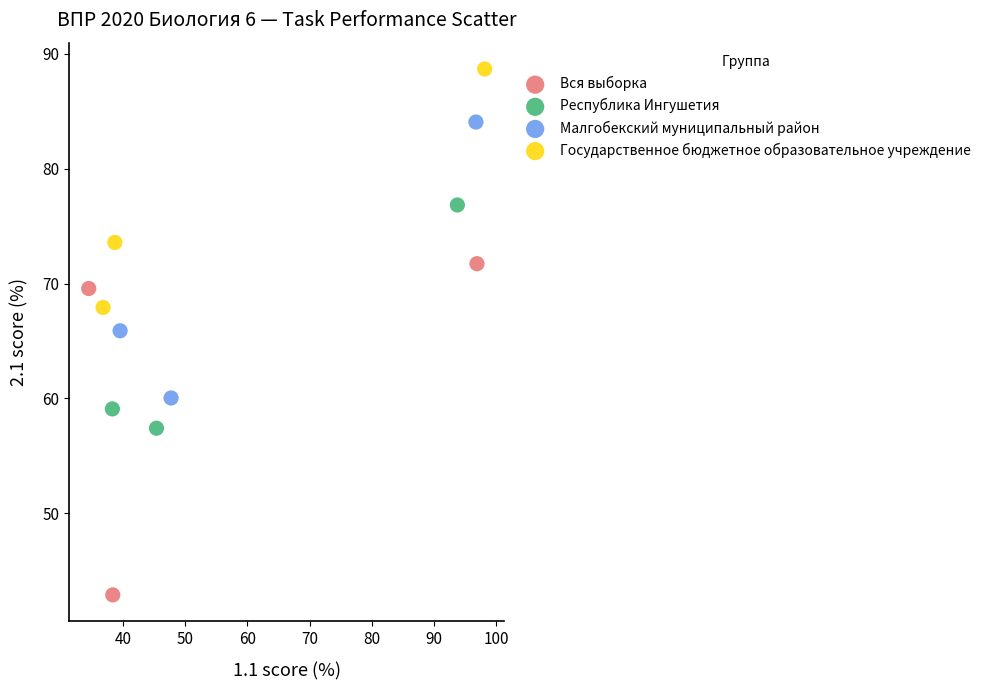

Which series reaches the minimum Y coordinate?

Вся выборка